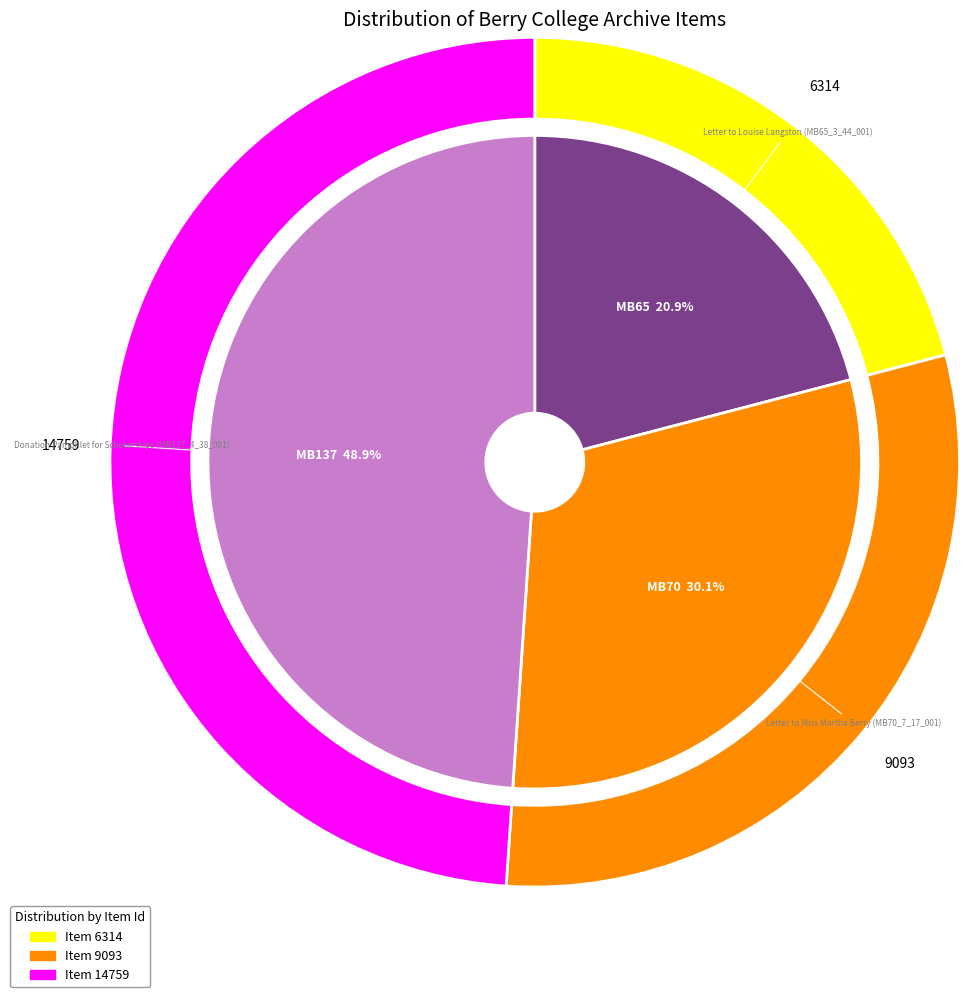

Does Letter to Miss Martha Berry (MB70_7_17_001) account for over 50% of the chart?

No